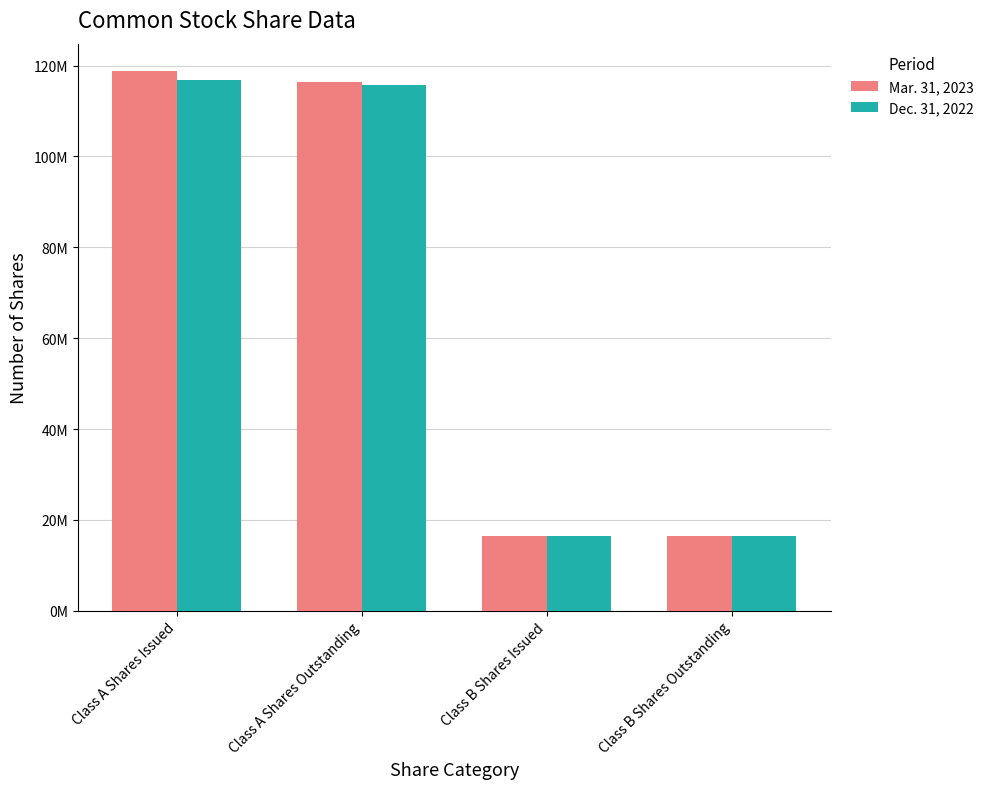

What is the minimum value for Mar. 31, 2023?

16457000